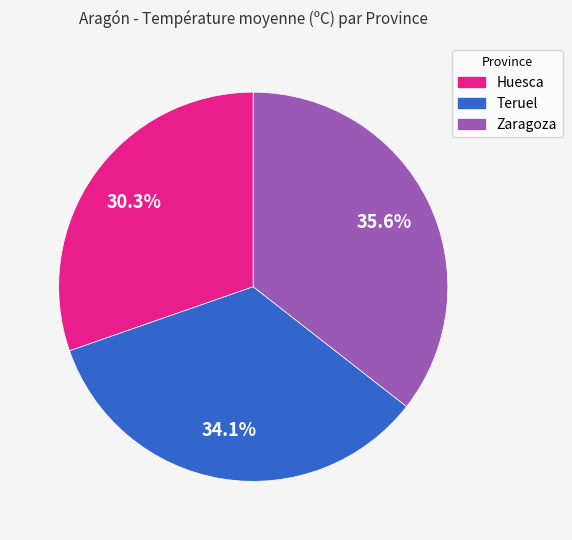

Between Huesca and Zaragoza, which is larger?

Zaragoza